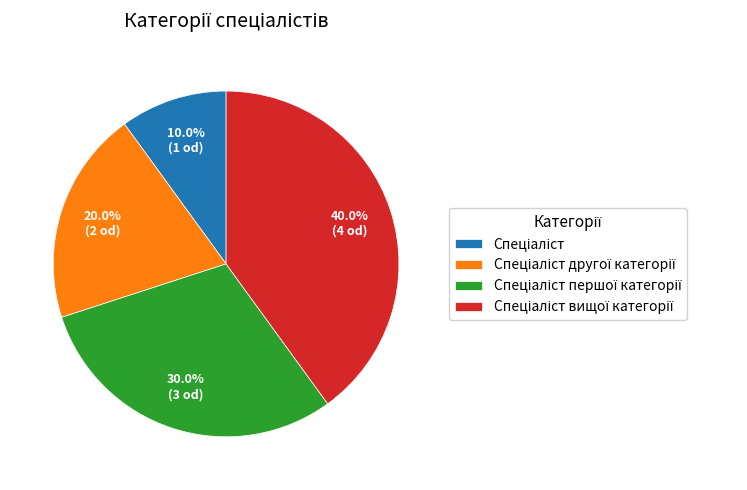

Does any single category account for the majority?

No